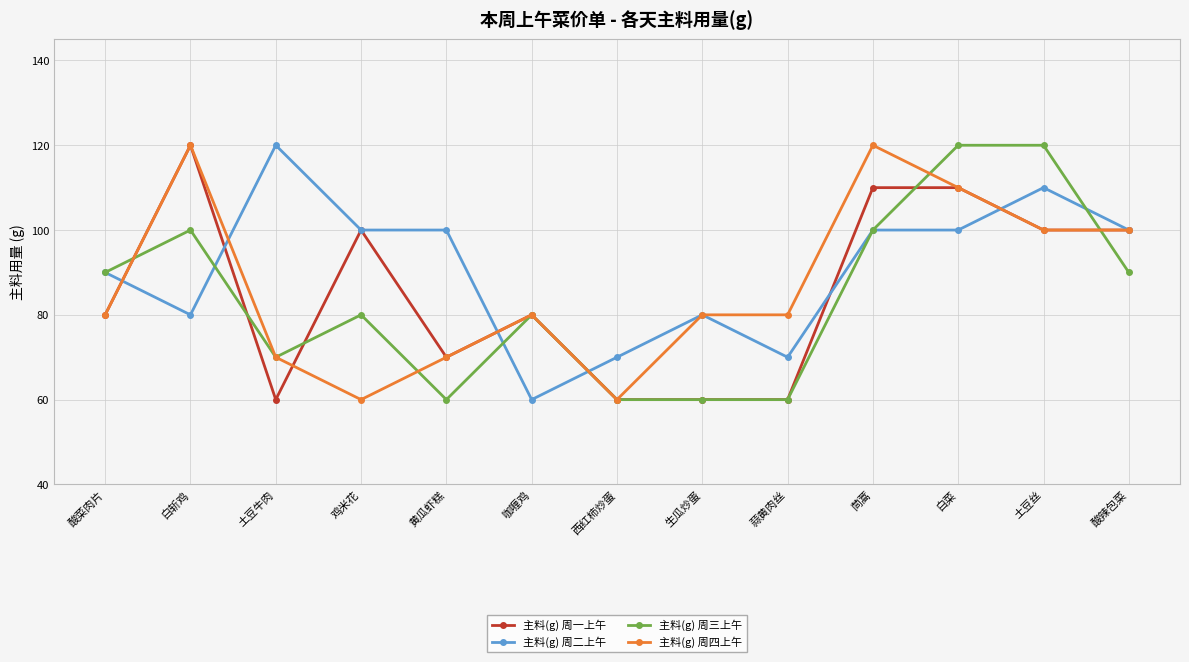

What is the label of the 2nd point from the left?

白斩鸡